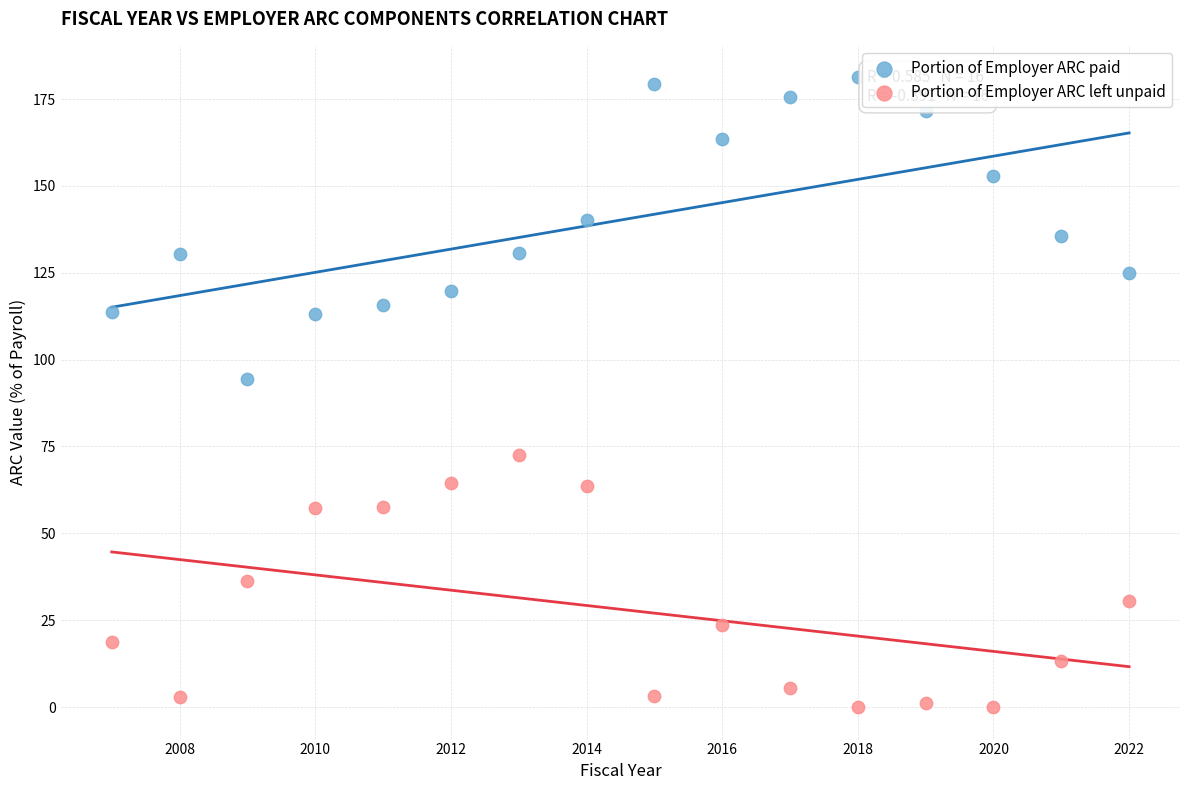

What are all the series names shown in the legend?

Portion of Employer ARC paid, Portion of Employer ARC left unpaid